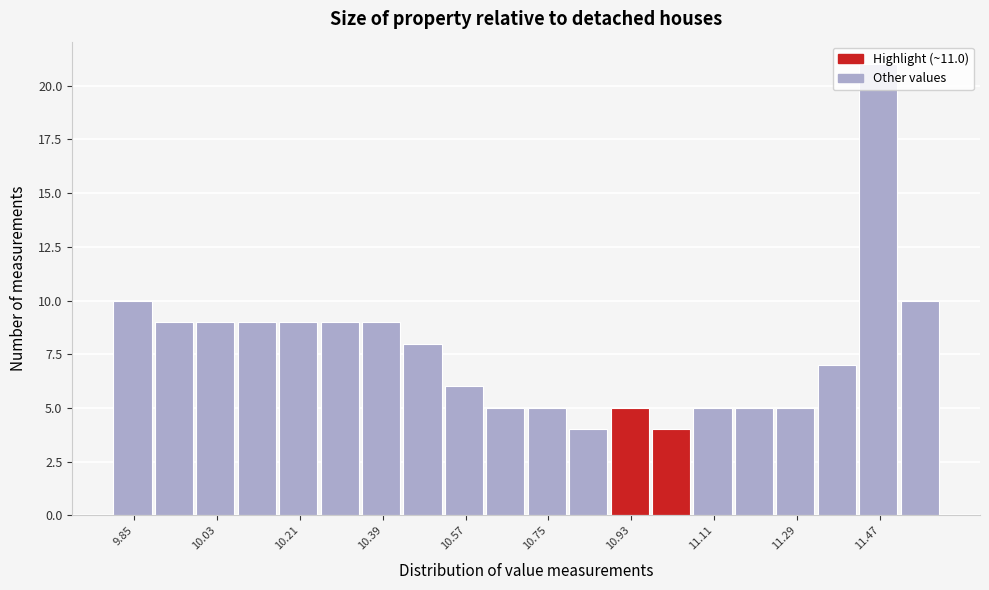

Reading left to right, transcribe this chart: for each bar, give the range it covers on the x-axis and its height. Neither the bar edges nor the heights are printed on the chart, so give them approximately, as read against the axes.

9.80 to 9.90: 10
9.90 to 9.98: 9
9.98 to 10.08: 9
10.08 to 10.16: 9
10.16 to 10.26: 9
10.26 to 10.34: 9
10.34 to 10.44: 9
10.44 to 10.52: 8
10.52 to 10.62: 6
10.62 to 10.70: 5
10.70 to 10.80: 5
10.80 to 10.88: 4
10.88 to 10.98: 5
10.98 to 11.06: 4
11.06 to 11.16: 5
11.16 to 11.24: 5
11.24 to 11.34: 5
11.34 to 11.42: 7
11.42 to 11.52: 21
11.52 to 11.62: 10